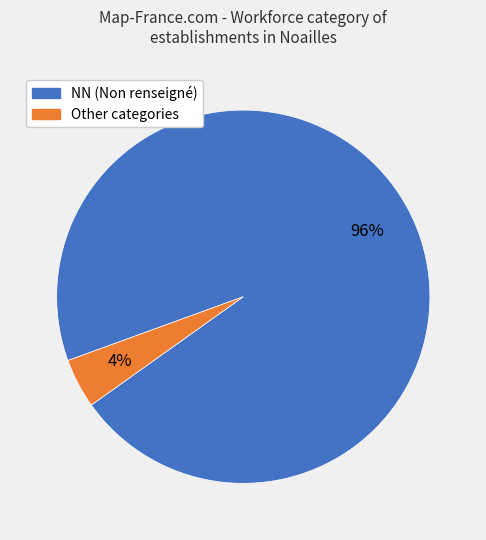

Is there a majority slice in this chart?

Yes